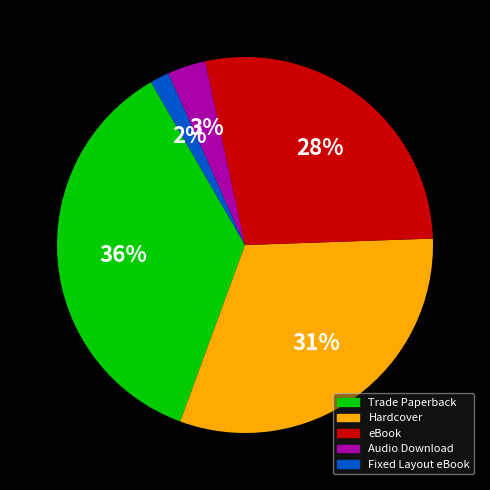

Which has a higher value, Trade Paperback or Hardcover?

Trade Paperback